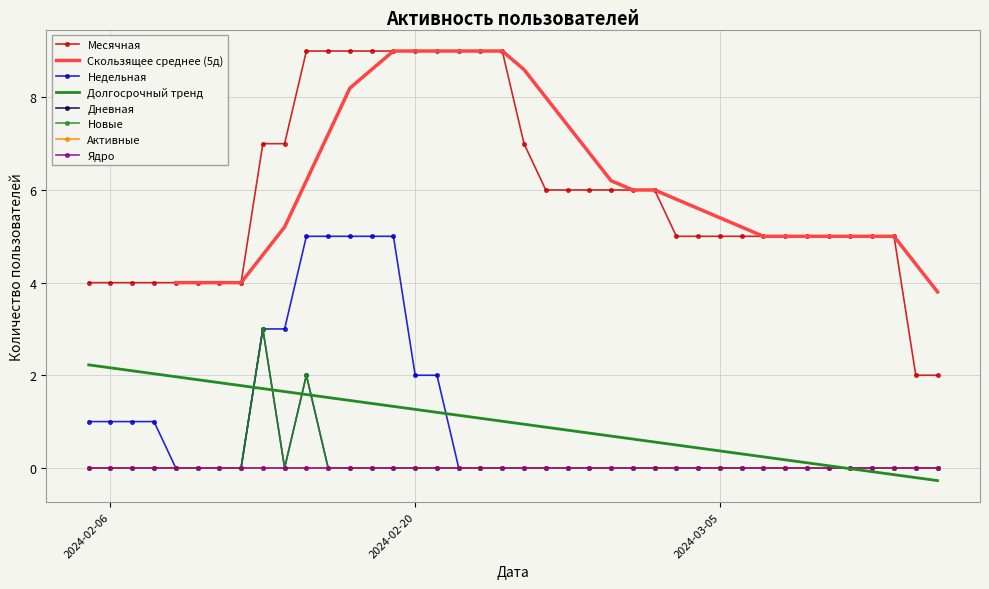

What is the spread (max minus min) of values at 2024-02-09?

4